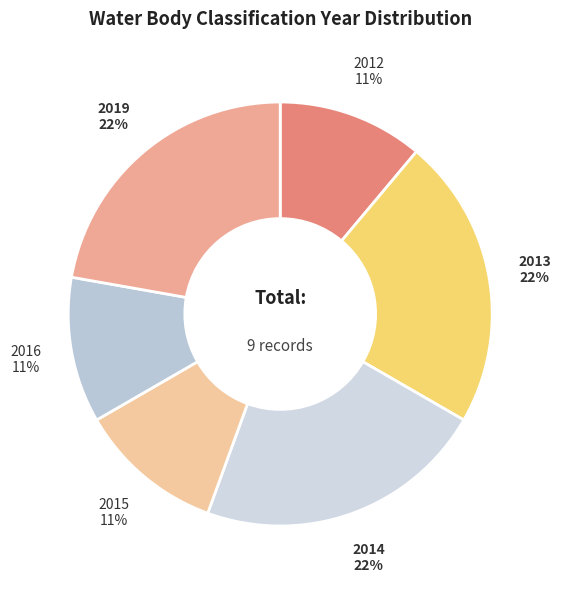

To the nearest percent, what percentage of the pie is 2016?

11%